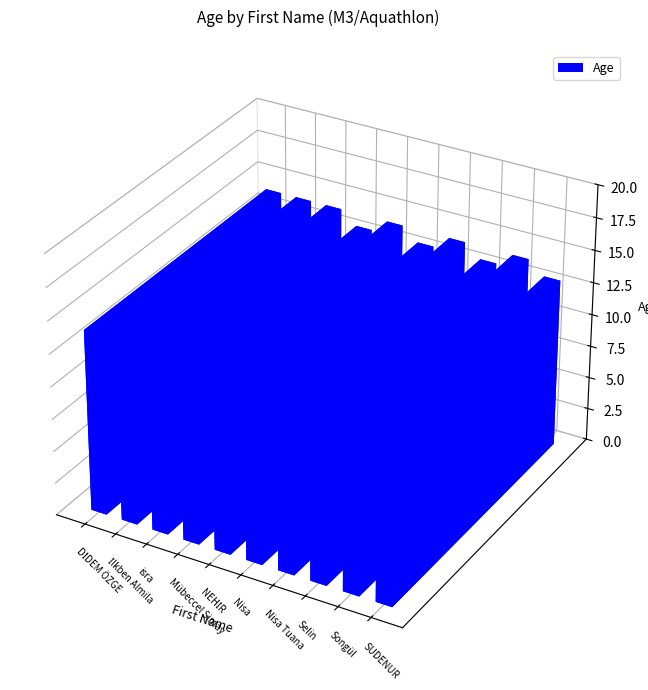

Which category has the lowest value across all series?

Mübeccel Simay